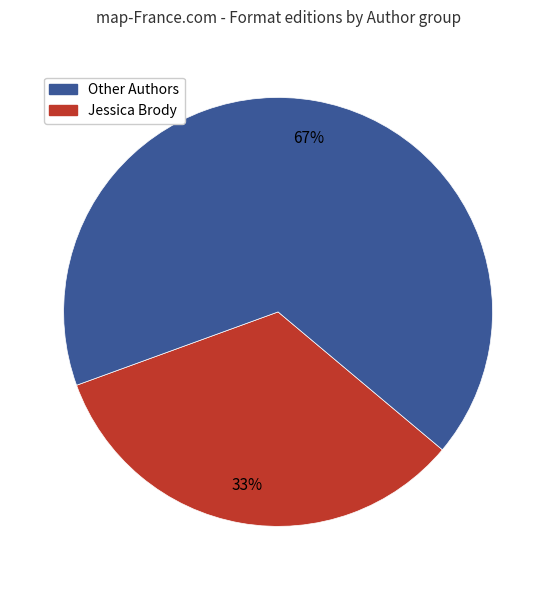

To the nearest percent, what is the average slice percentage?

50%